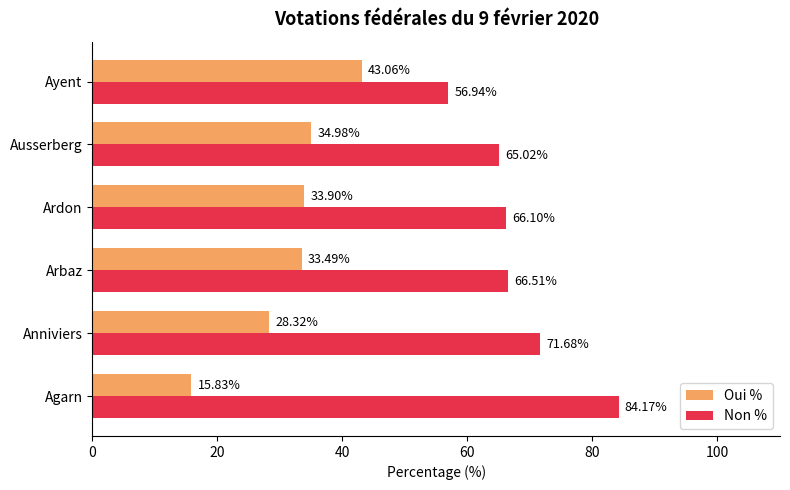

Where is Oui % nearest to the value 29?

Anniviers